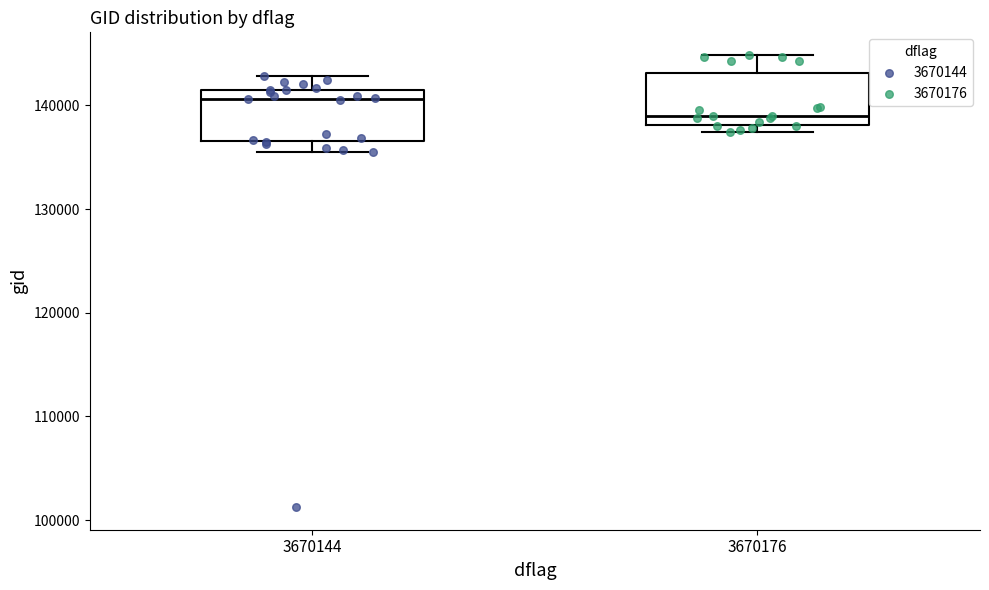

Reading left to right, read every box against the y-axis: the position of its median line, the range the box covers, and the ends of its whiskers. The values are not printed on the chart, so give them approximately, as read against the axis.

3670144: median 141000, box 137000 to 142000, whiskers 136000 to 143000
3670176: median 139000, box 138000 to 143000, whiskers 137000 to 145000